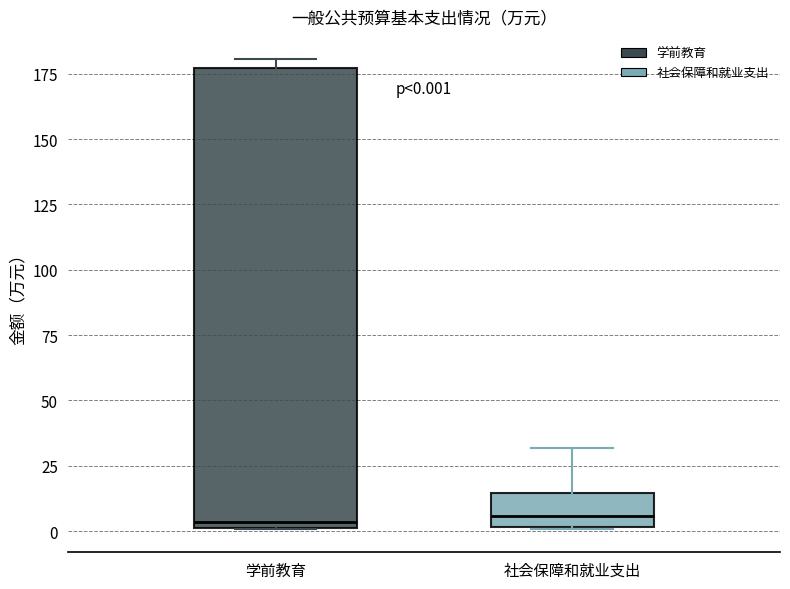

Which box is the tallest, from its lower edge to its upper edge?

学前教育